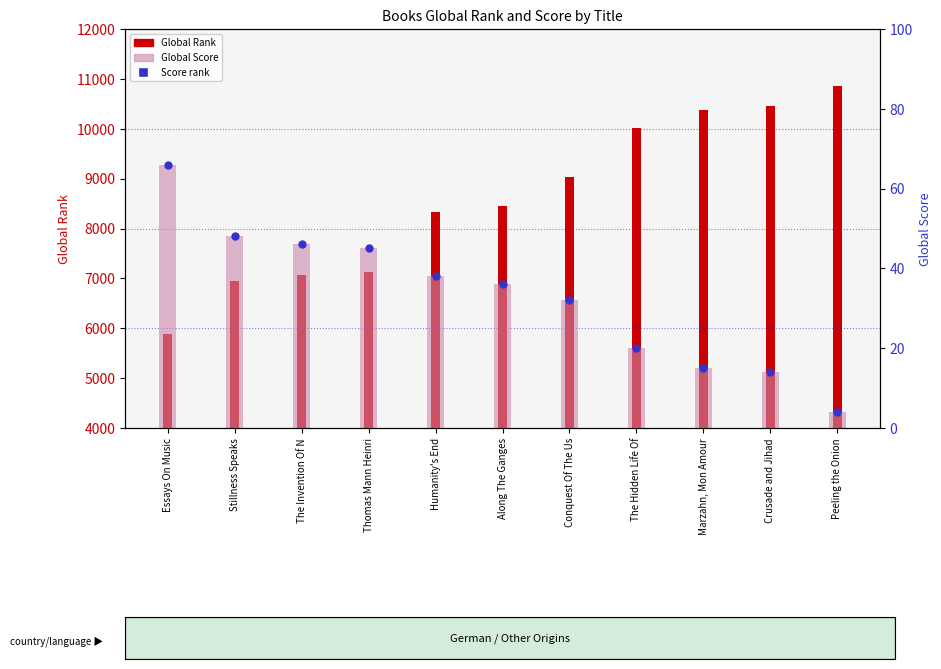

Which series contains the highest Y value?

Global Rank